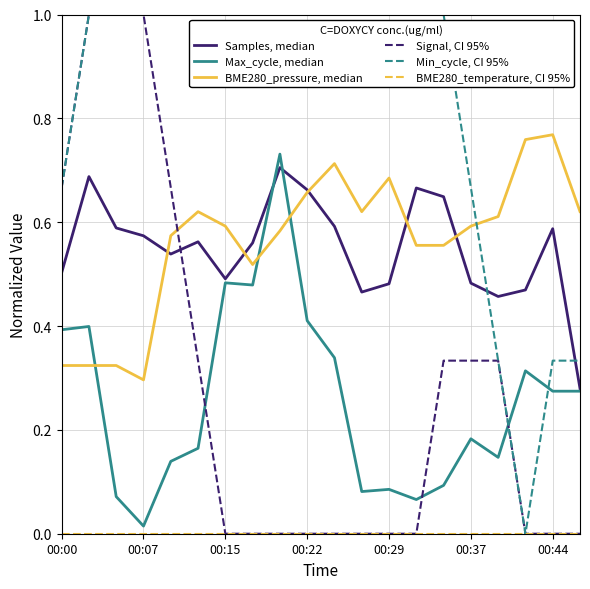

How many lines are shown in the chart?

6